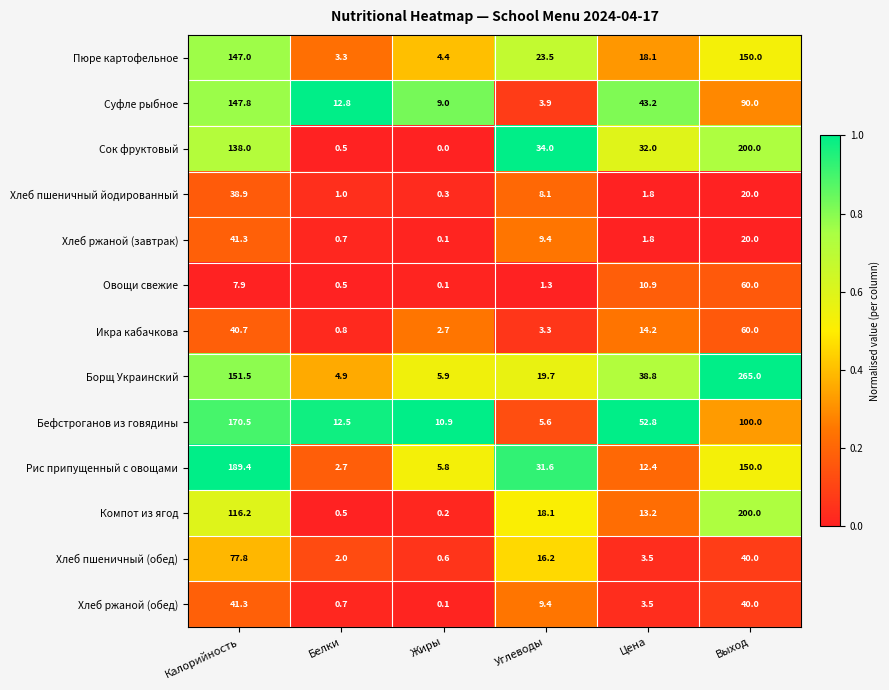

Count the number of categories in the chart.

6